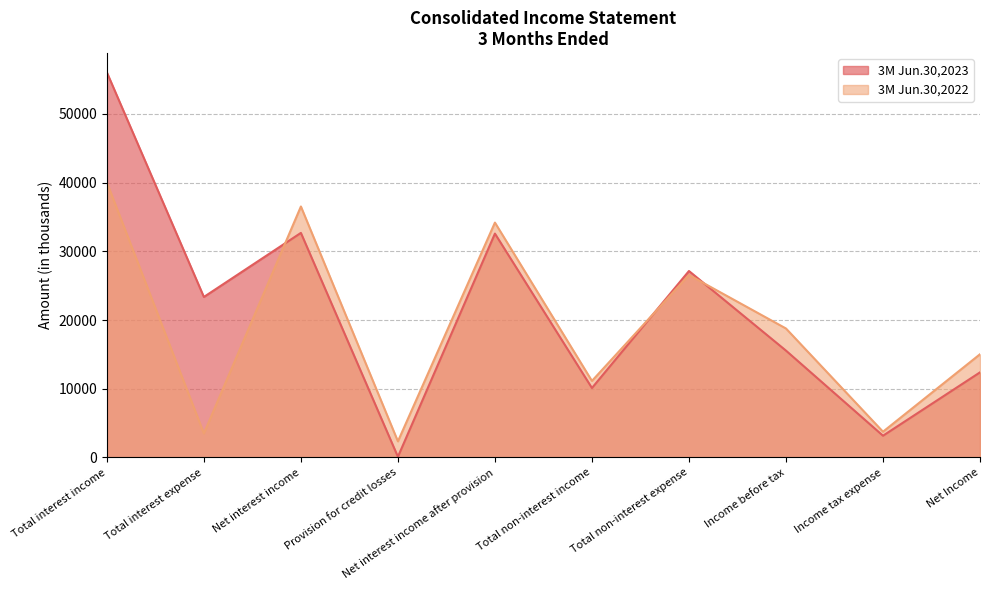

What is the highest value of the 3M Jun.30,2023 series?

56055